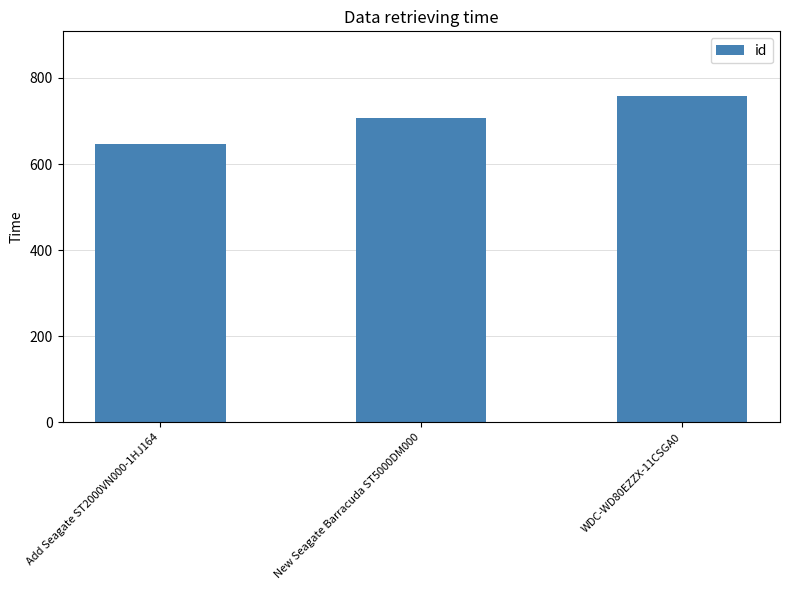

Read the value at New Seagate Barracuda ST5000DM000, to the nearest 5.

705